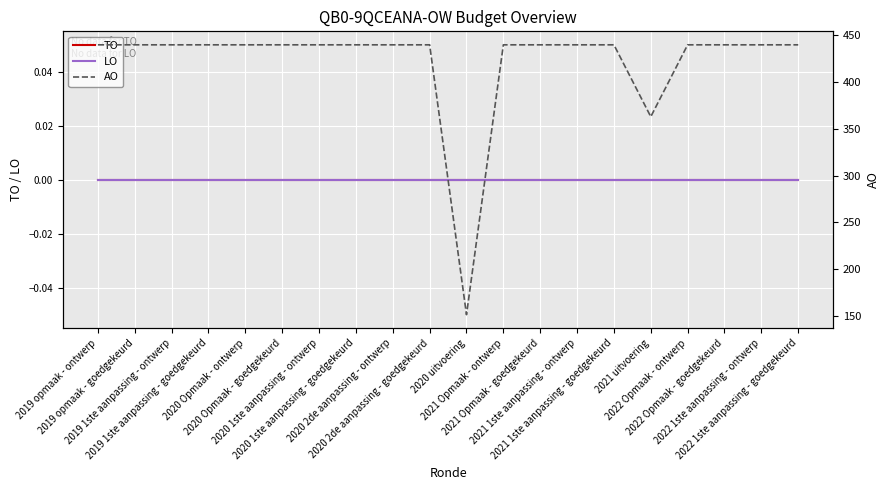

Rank the categories by AO value from highest to lowest.

2019 opmaak - ontwerp, 2019 opmaak - goedgekeurd, 2019 1ste aanpassing - ontwerp, 2019 1ste aanpassing - goedgekeurd, 2020 Opmaak - ontwerp, 2020 Opmaak - goedgekeurd, 2020 1ste aanpassing - ontwerp, 2020 1ste aanpassing - goedgekeurd, 2020 2de aanpassing - ontwerp, 2020 2de aanpassing - goedgekeurd, 2021 Opmaak - ontwerp, 2021 Opmaak - goedgekeurd, 2021 1ste aanpassing - ontwerp, 2021 1ste aanpassing - goedgekeurd, 2022 Opmaak - ontwerp, 2022 Opmaak - goedgekeurd, 2022 1ste aanpassing - ontwerp, 2022 1ste aanpassing - goedgekeurd, 2021 uitvoering, 2020 uitvoering